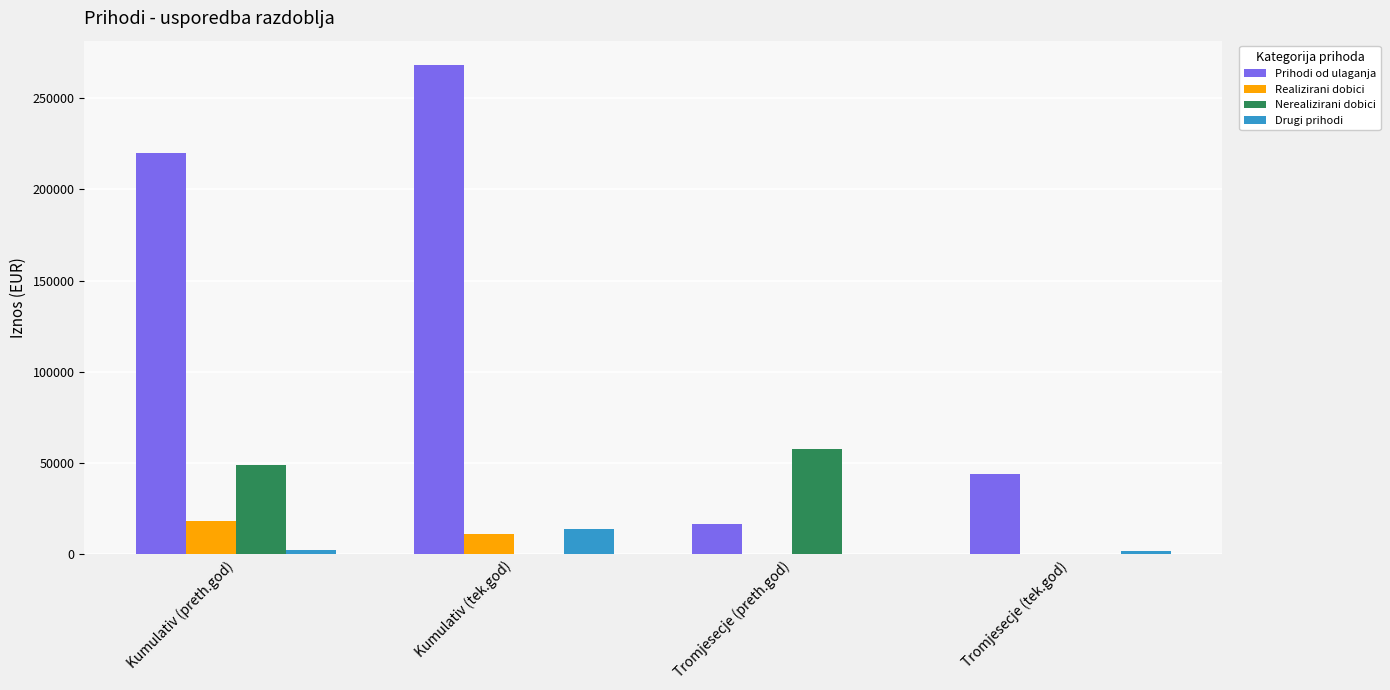

Is it true that Prihodi od ulaganja equals 348906 at Kumulativ (preth.god)?

False